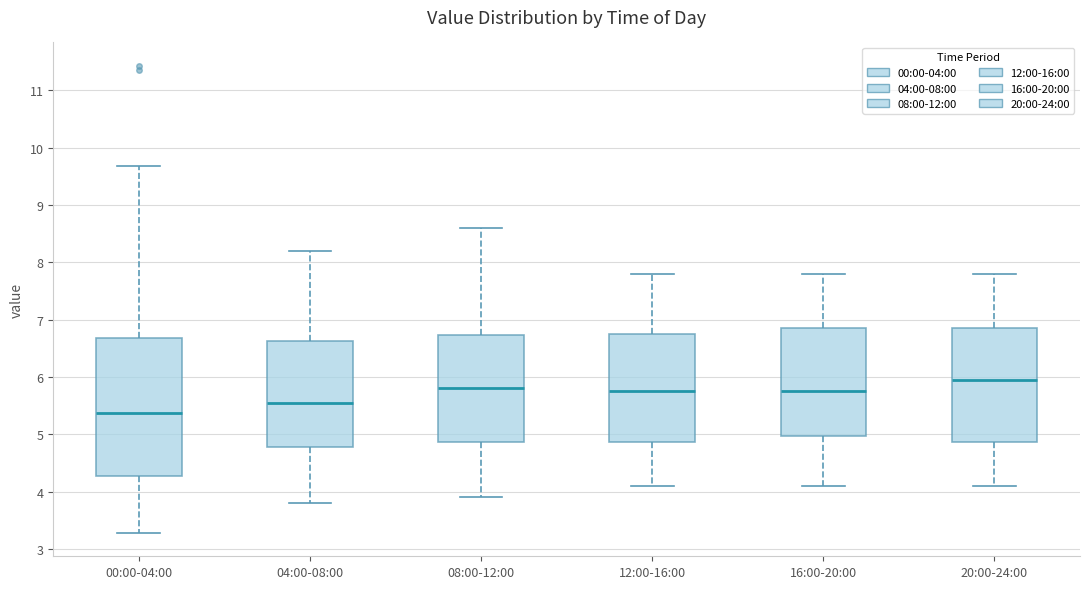

Reading left to right, transcribe this box plot: for each box, give where its median line is, the range the box spans, and where its two whiskers end, as read against the y-axis. The values are not printed on the chart, so give them approximately, as read against the axis.

00:00-04:00: median 5.4, box 4.3 to 6.7, whiskers 3.3 to 9.7
04:00-08:00: median 5.6, box 4.8 to 6.6, whiskers 3.8 to 8.2
08:00-12:00: median 5.8, box 4.9 to 6.7, whiskers 3.9 to 8.6
12:00-16:00: median 5.8, box 4.9 to 6.8, whiskers 4.1 to 7.8
16:00-20:00: median 5.8, box 5.0 to 6.9, whiskers 4.1 to 7.8
20:00-24:00: median 6.0, box 4.9 to 6.9, whiskers 4.1 to 7.8